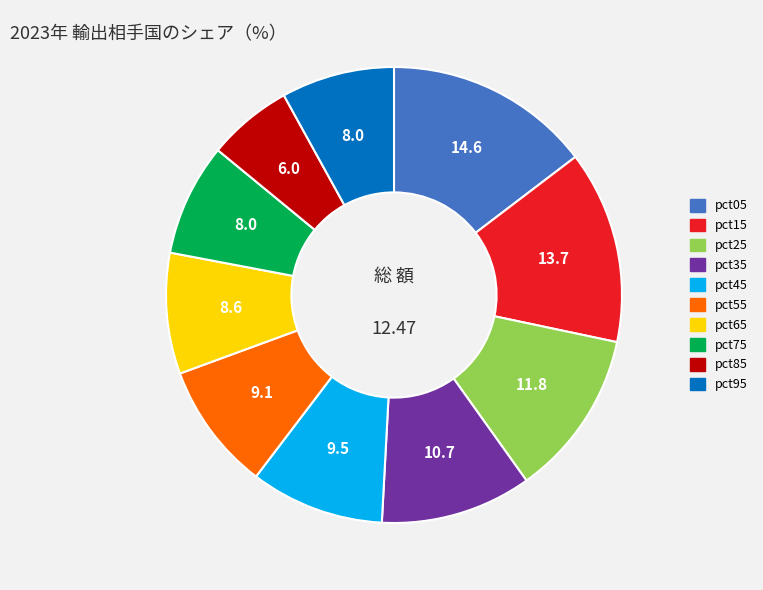

What is the ratio of the value at pct75 to the value at pct55?

0.9